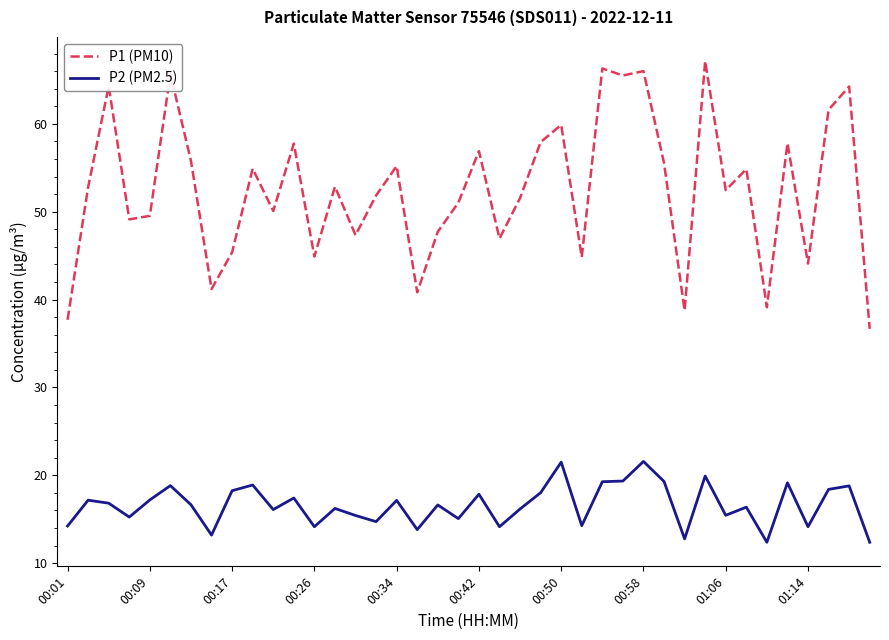

Which series has the largest total across all categories?

P1 (PM10)